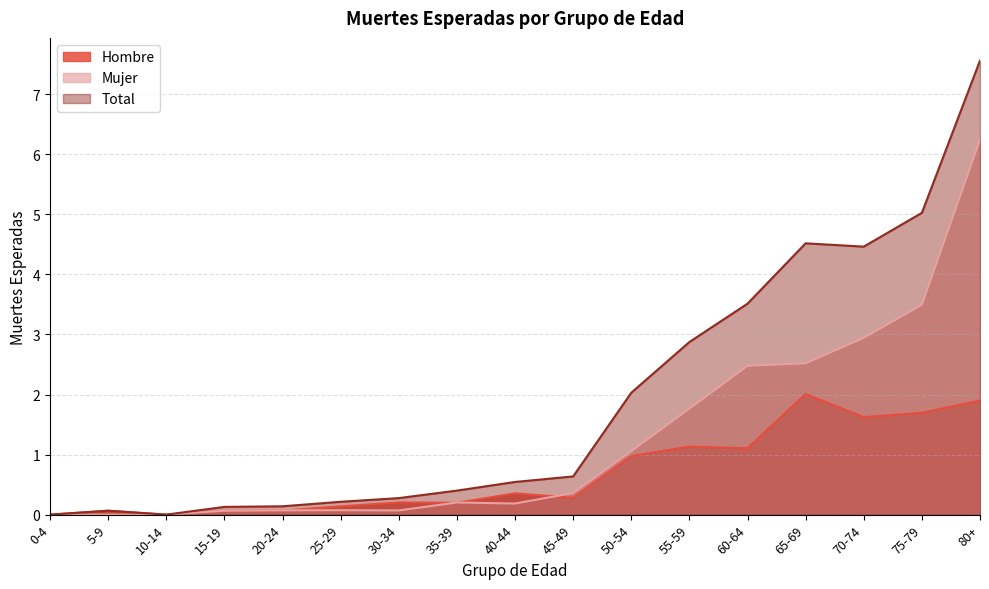

Where is the first local minimum for Mujer?

30-34